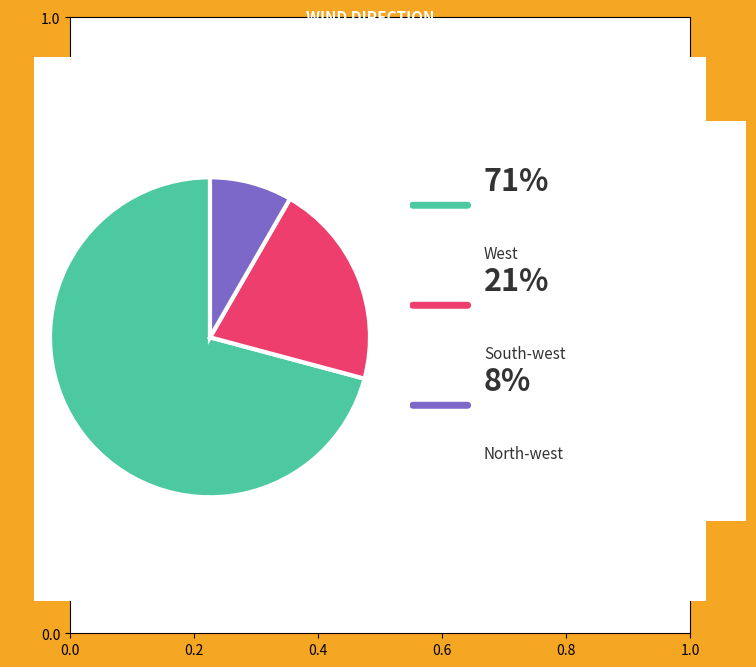

Does any single category account for the majority?

Yes